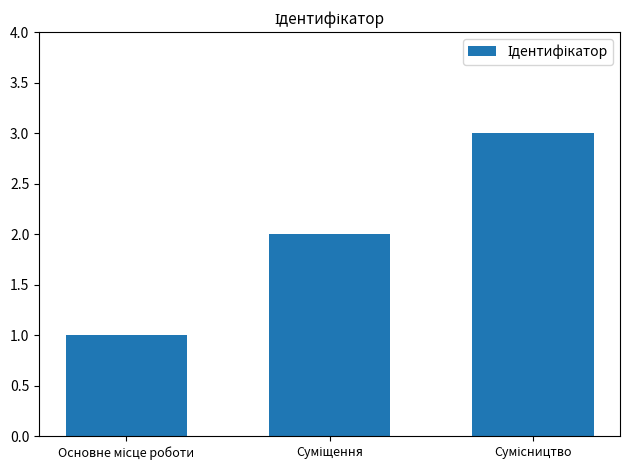

What is the greatest value displayed?

3